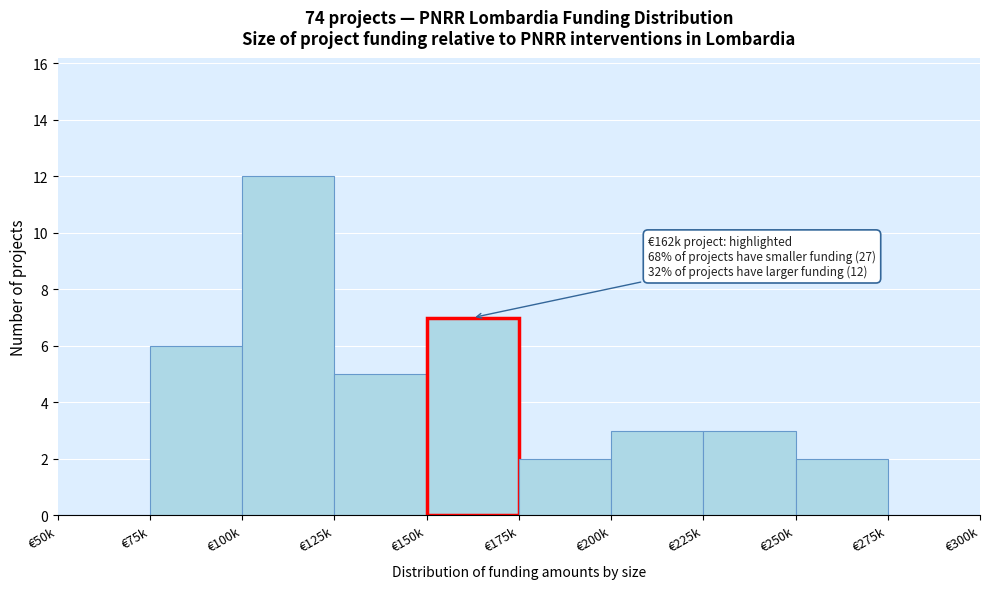

Reading left to right, what are all the values shown in this chart?

€50k=0	€75k=6	€100k=12	€125k=5	€150k=7	€175k=2	€200k=3	€225k=3	€250k=2	€275k=0